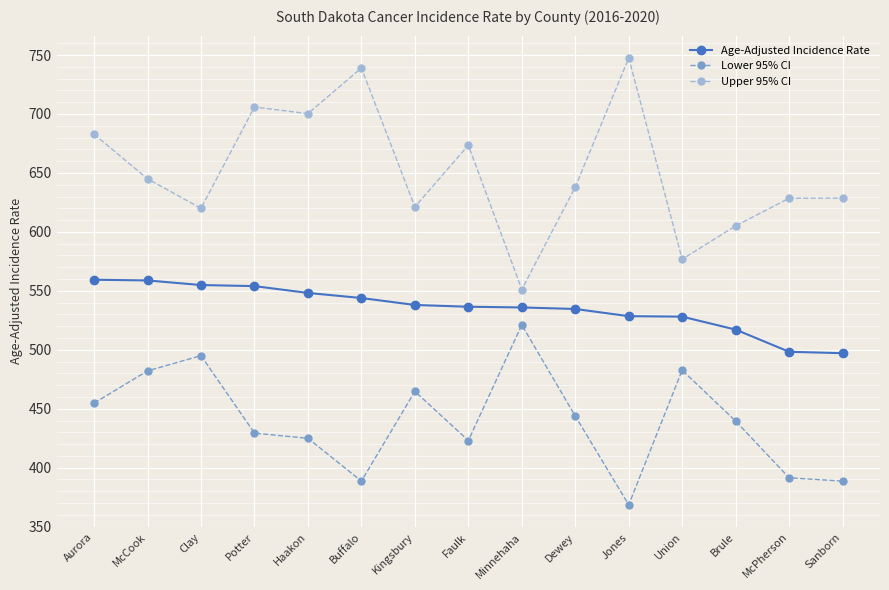

Is it true that Lower 95% CI equals 96.5 at Aurora?

False